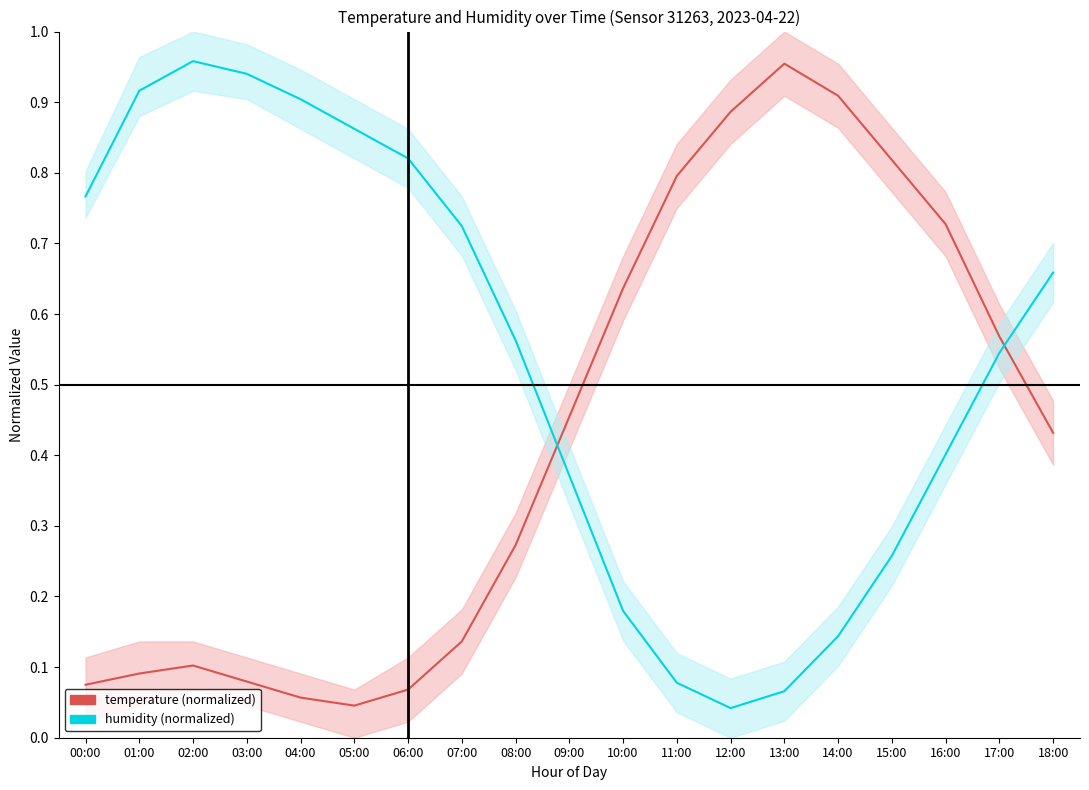

Where is the first local minimum for temperature?

05:00